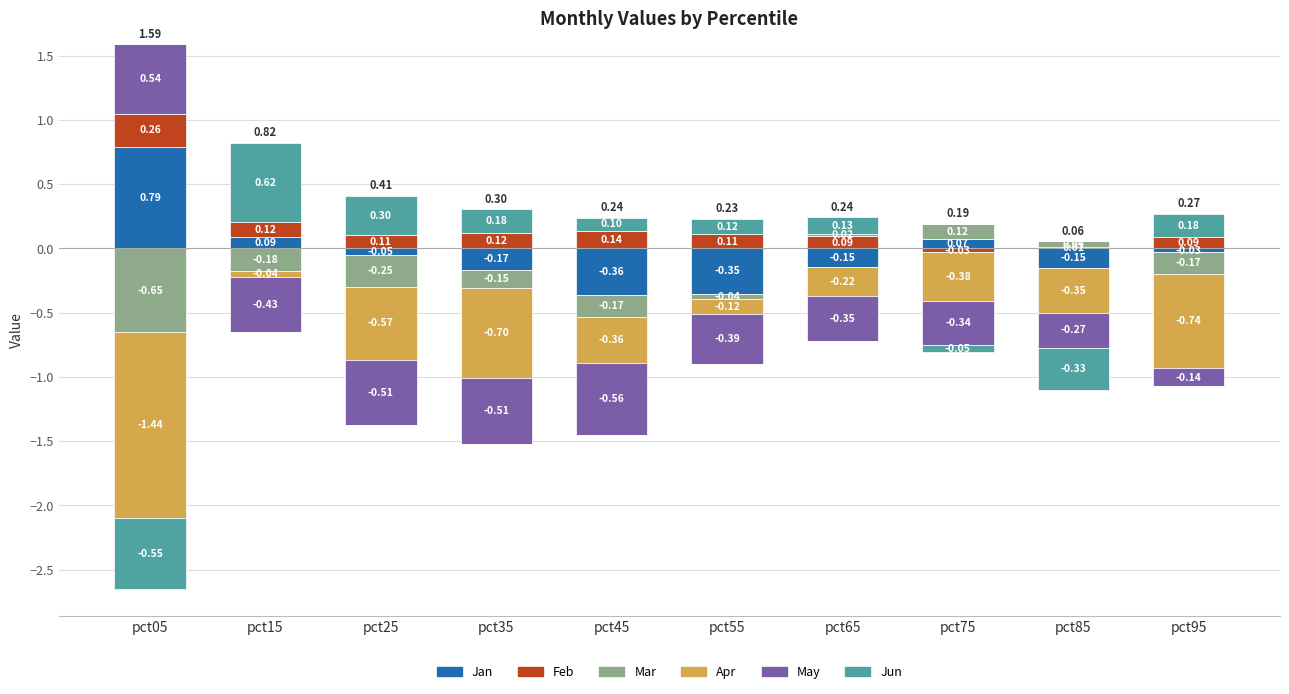

Where is Feb nearest to the value 0?

pct75